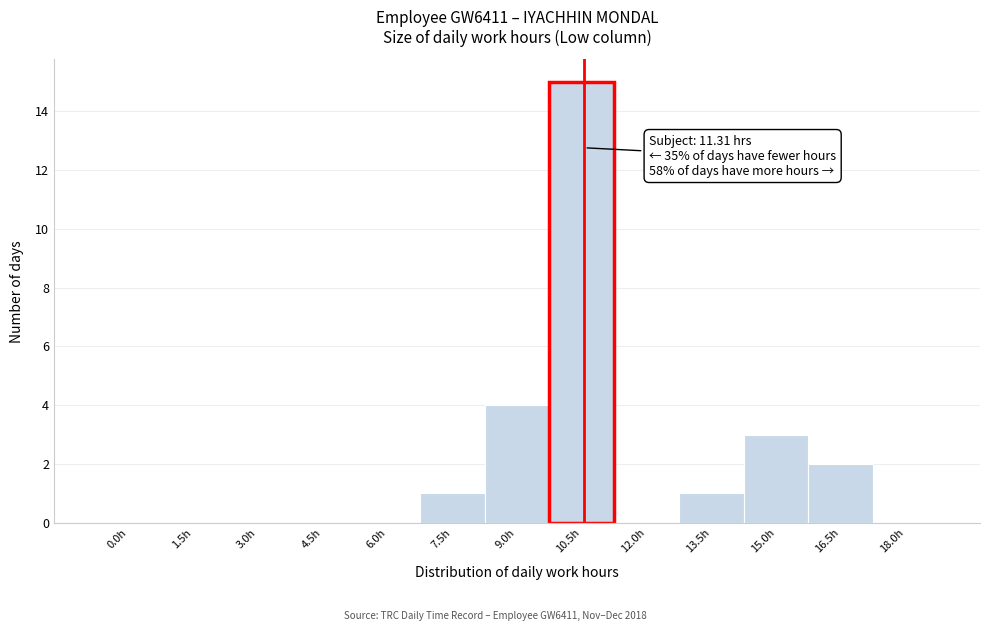

Reading left to right, what are all the values shown in this chart?

0.0h=0	1.5h=0	3.0h=0	4.5h=0	6.0h=0	7.5h=1	9.0h=4	10.5h=15	12.0h=0	13.5h=1	15.0h=3	16.5h=2	18.0h=0